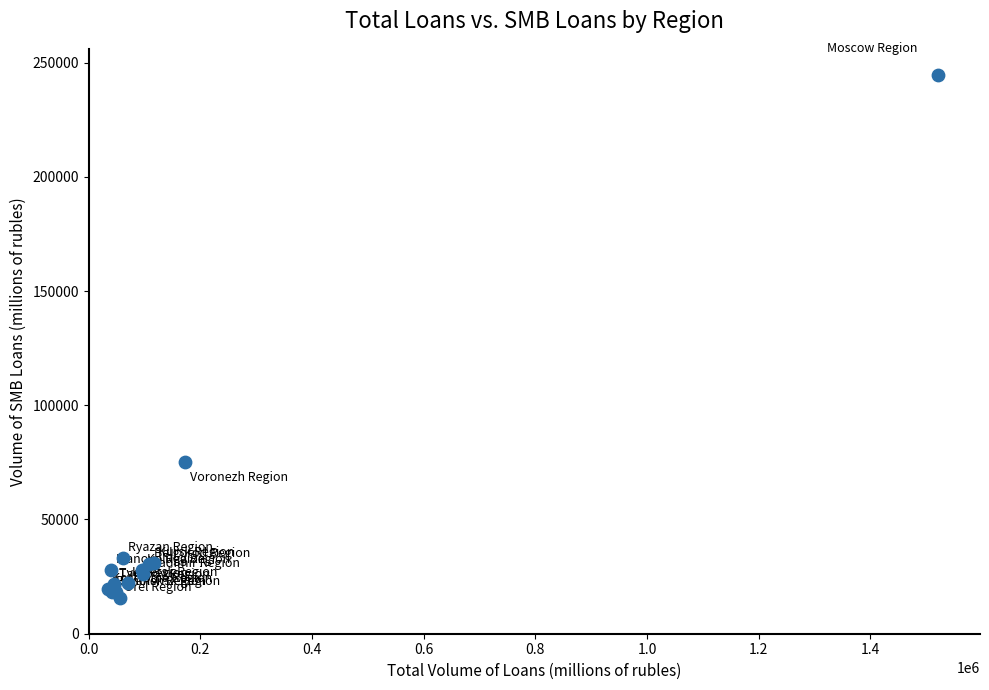

What Y value in the scatter plot is closest to 130122?

75028